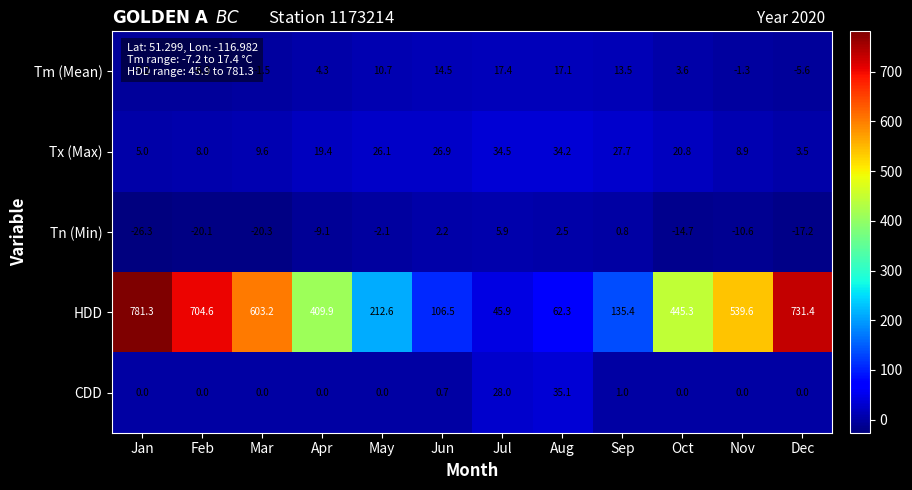

Is it true that Tn (Min) equals 0.8 at Sep?

True